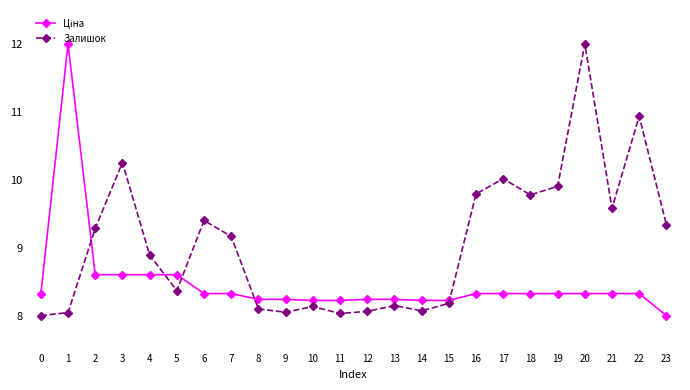

How many data points in Залишок are above 9?

12